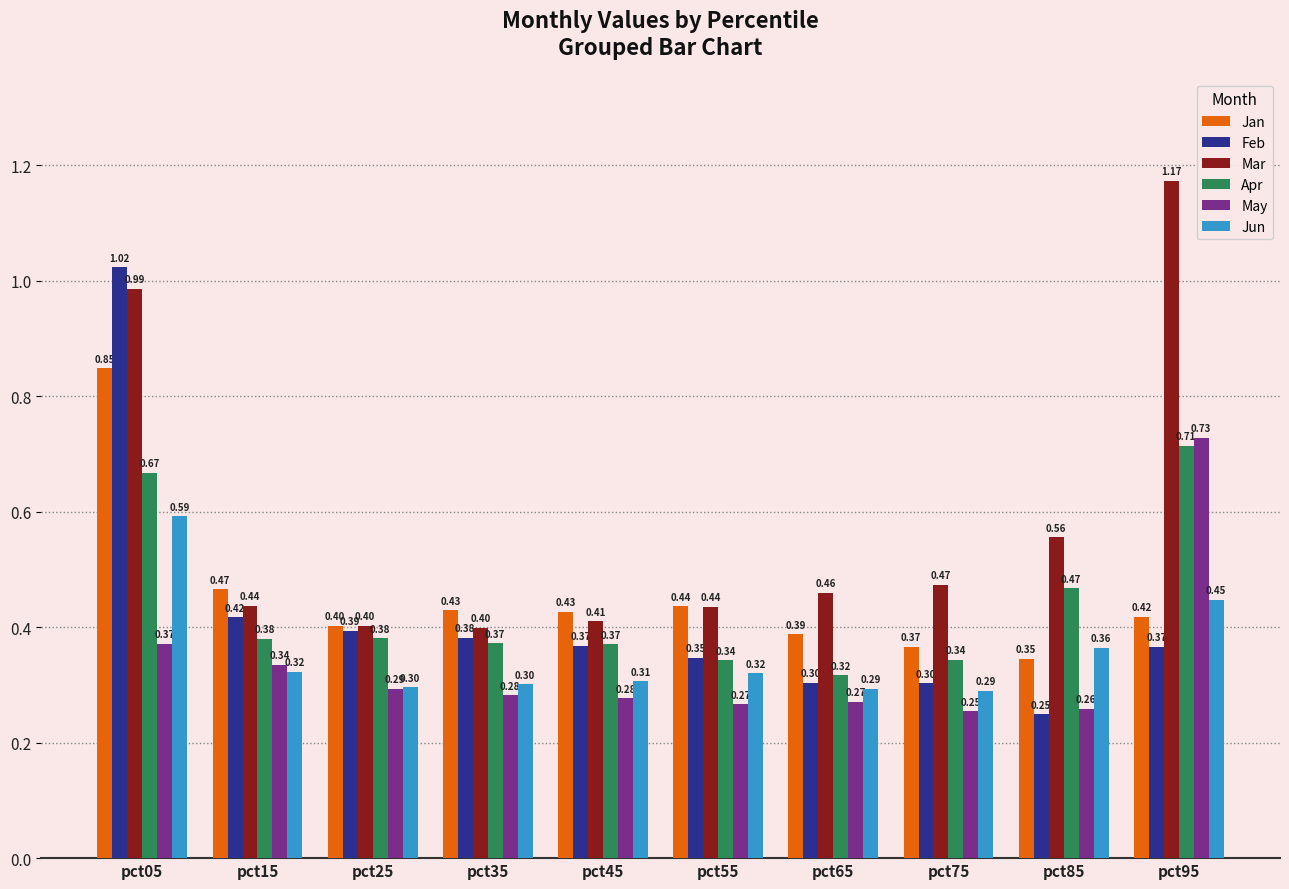

At how many categories does at least one series exceed 0?

10